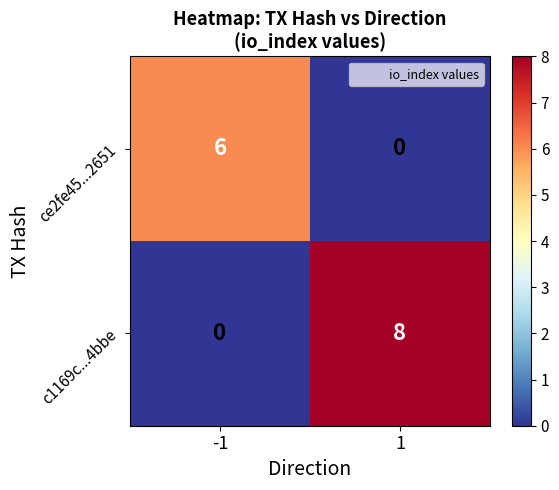

List the labels in order of c1169c...4bbe value, smallest first.

-1, 1